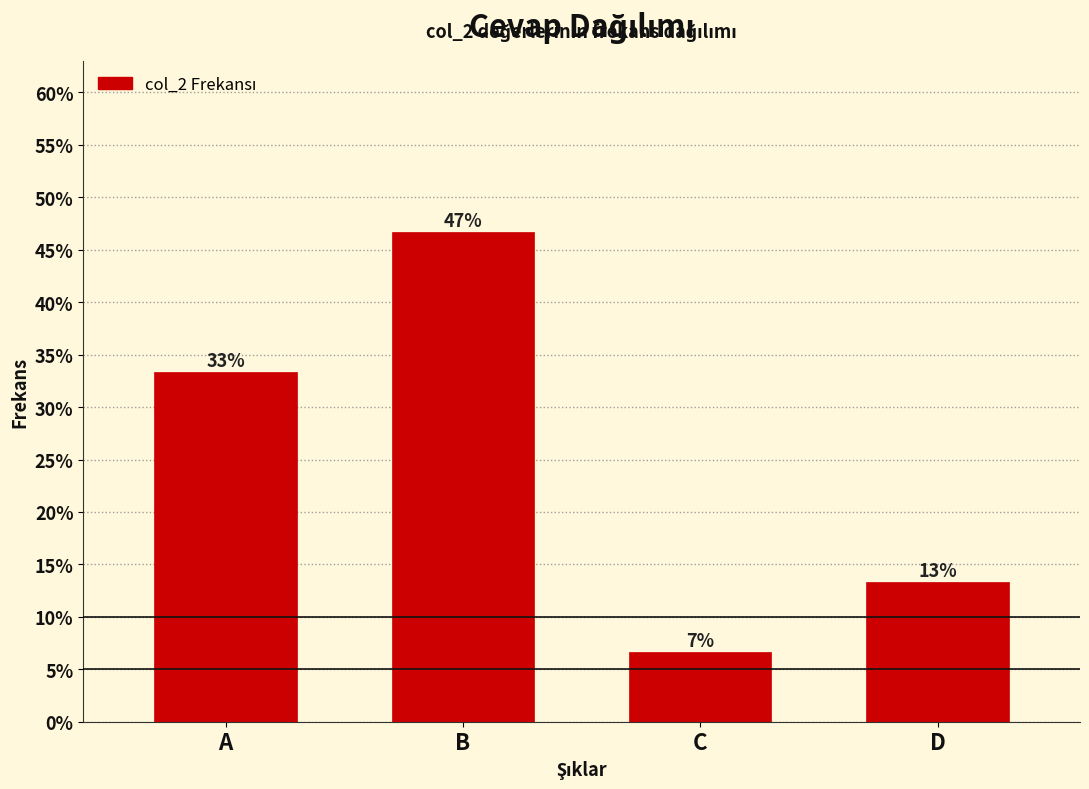

Are the bars horizontal?

No